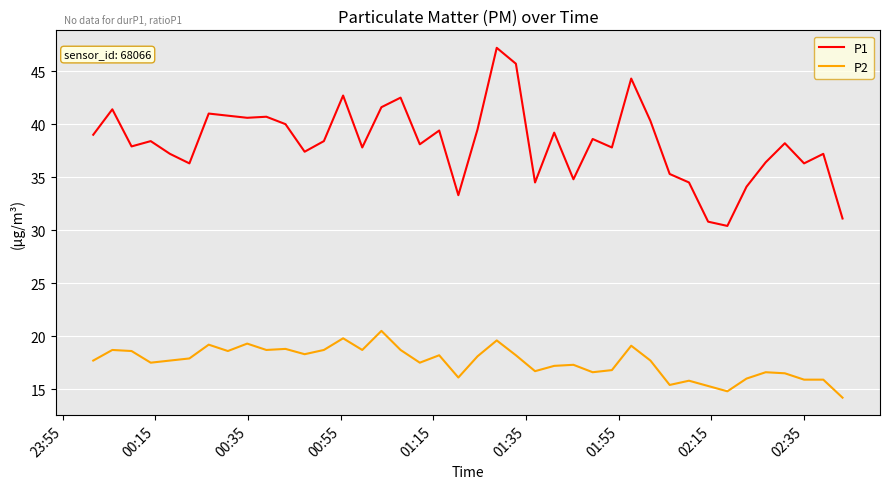

What is the difference between the maximum and second lowest values in the P2 series?

5.7